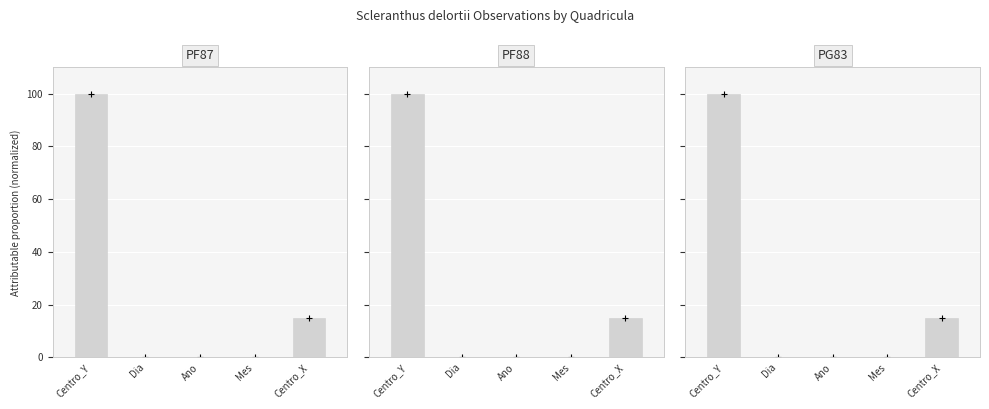

How many groups of bars are there?

5